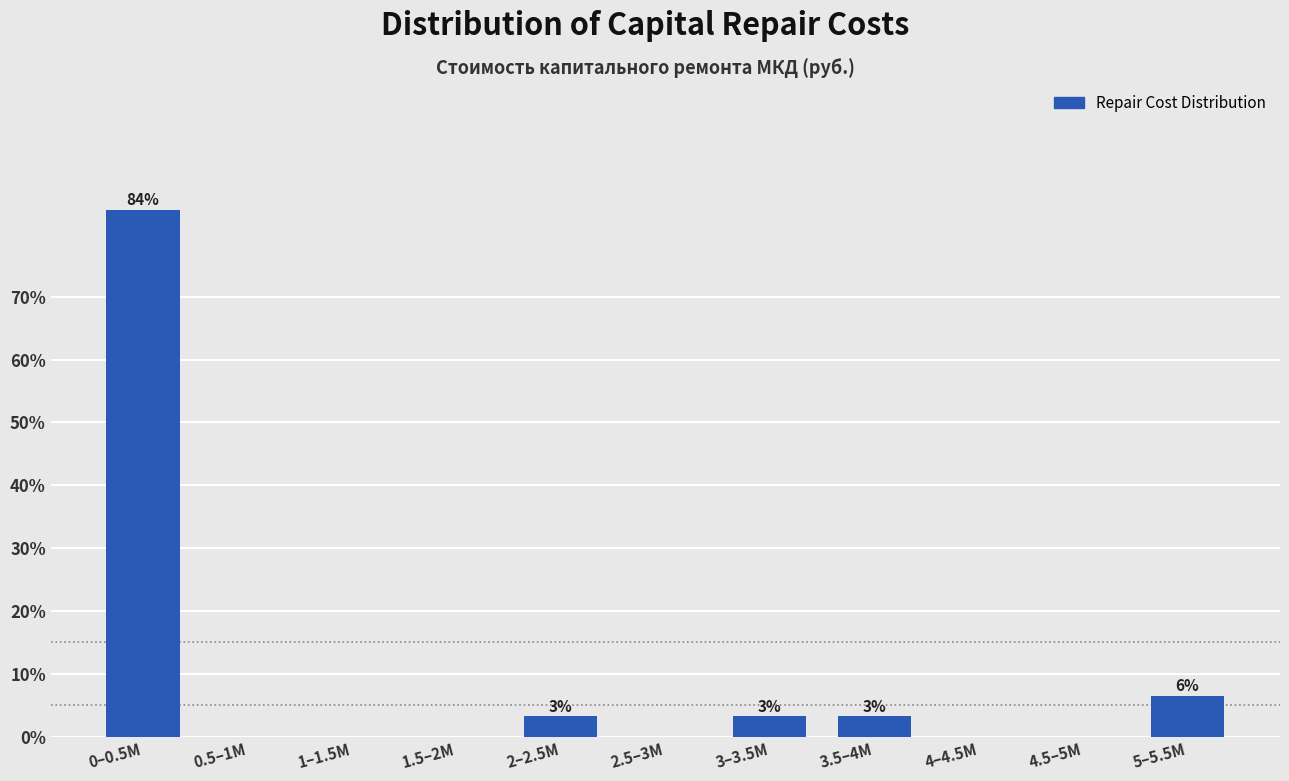

Reading right to left, extract all data points from this chart.

5–5.5M=6.5	4.5–5M=0.0	4–4.5M=0.0	3.5–4M=3.2	3–3.5M=3.2	2.5–3M=0.0	2–2.5M=3.2	1.5–2M=0.0	1–1.5M=0.0	0.5–1M=0.0	0–0.5M=83.9